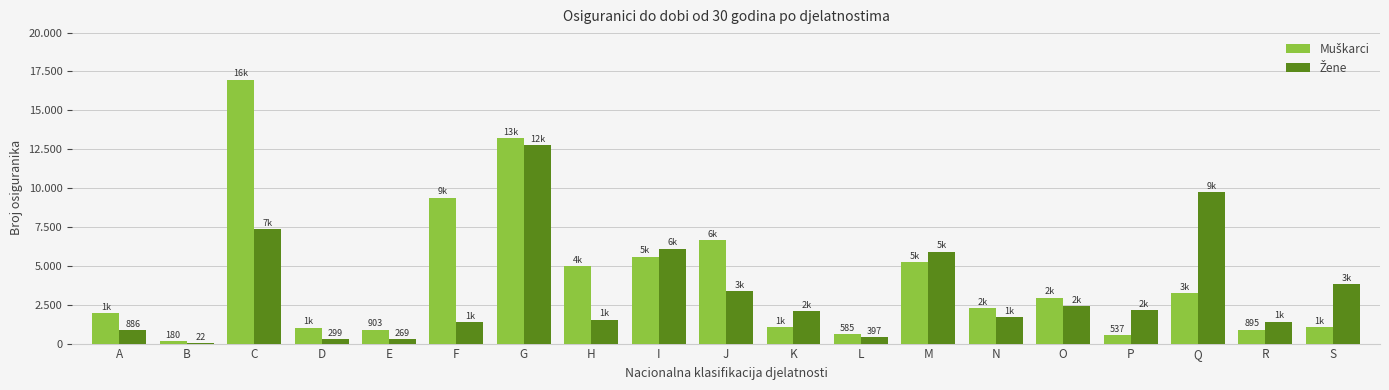

How many bars are there in each group?

2